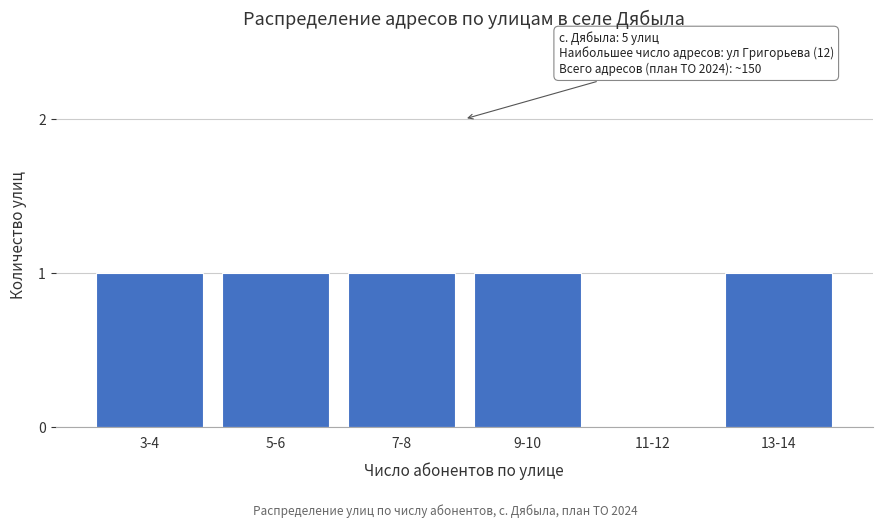

Reading left to right, what are all the values shown in this chart?

3-4=1	5-6=1	7-8=1	9-10=1	11-12=0	13-14=1